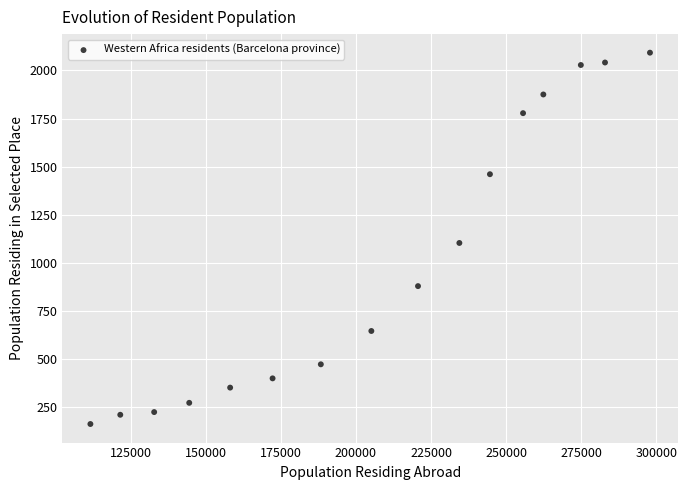

What is the range of X values (max minus min)?

186195